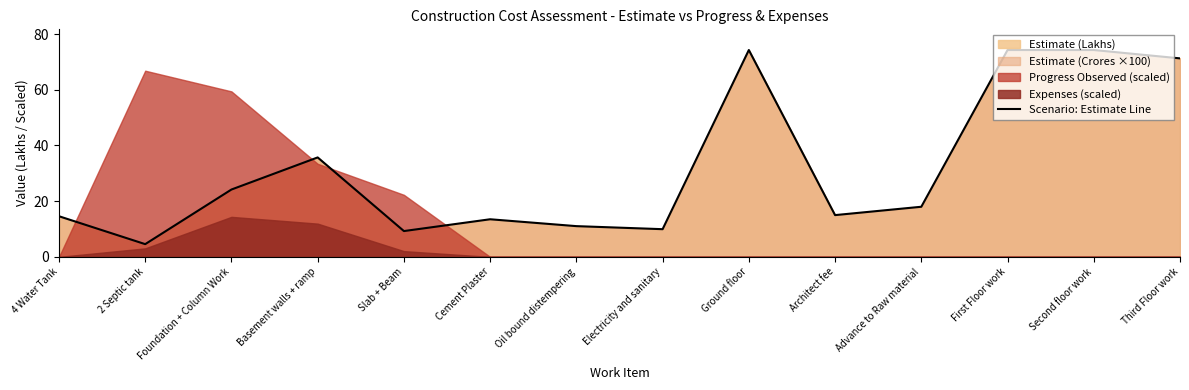

Reading left to right, list all the values displayed in this chart.

4 Water Tank=14.6	2 Septic tank=4.6	Foundation + Column Work=24.2	Basement walls + ramp=35.7	Slab + Beam=9.3	Cement Plaster=13.5	Oil bound distempering=11.0	Electricity and sanitary=9.9	Ground floor=74.3	Architect fee=15.0	Advance to Raw material=18.0	First Floor work=74.3	Second floor work=74.3	Third Floor work=71.3